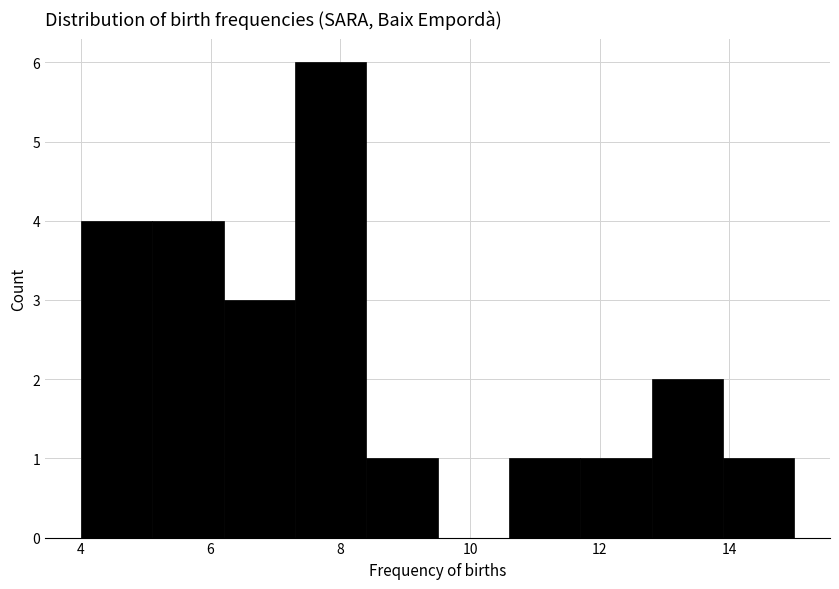

Reading left to right, transcribe this chart: for each bar, give the range it covers on the x-axis and its height. Neither the bar edges nor the heights are printed on the chart, so give them approximately, as read against the axes.

4.0 to 5.1: 4
5.1 to 6.2: 4
6.2 to 7.3: 3
7.3 to 8.4: 6
8.4 to 9.5: 1
9.5 to 10.6: 0
10.6 to 11.7: 1
11.7 to 12.8: 1
12.8 to 13.9: 2
13.9 to 15.0: 1